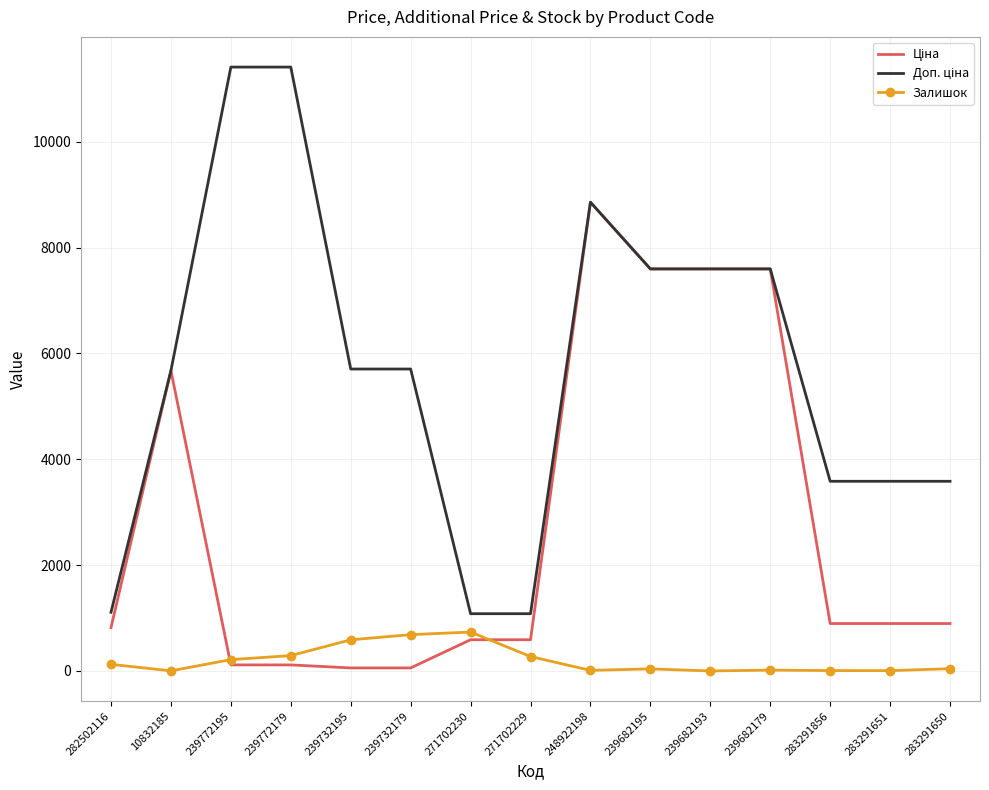

At which category is the sum across all series the highest?

248922198